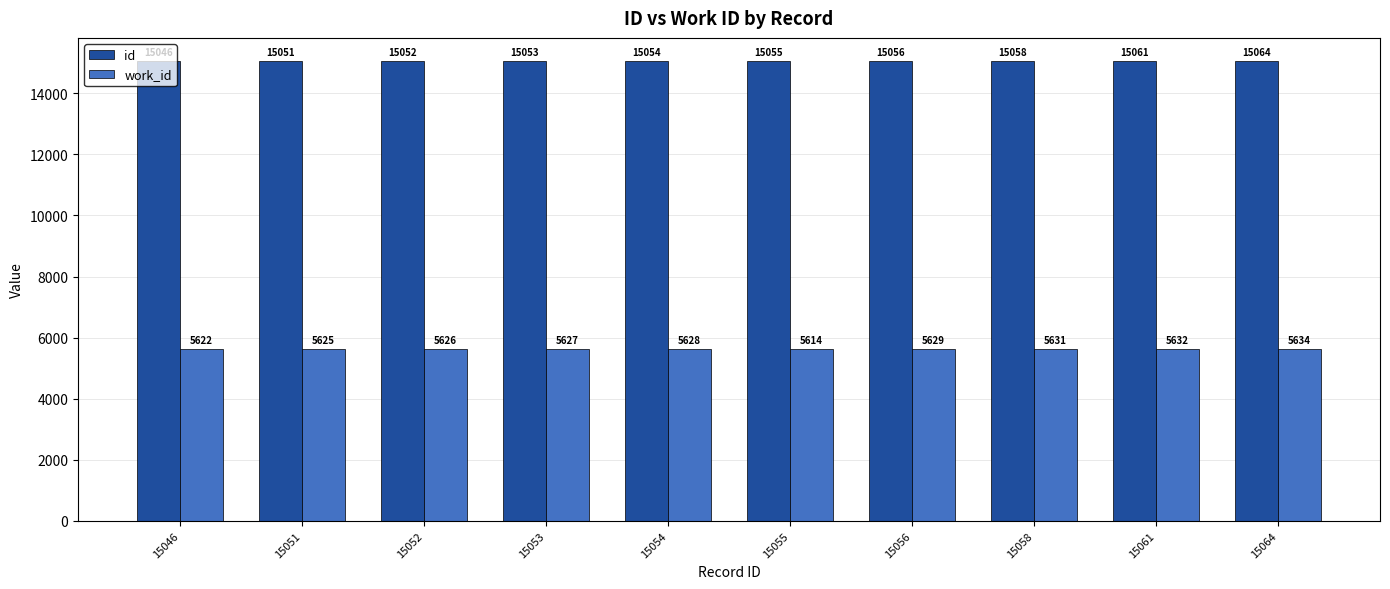

What is the difference between the maximum and second lowest values in the work_id series?

12